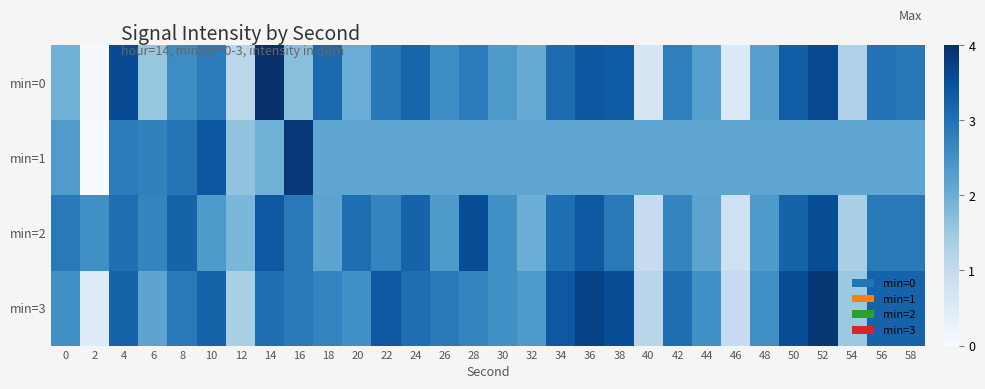

Rank the series by their maximum value, from lowest to highest.

2, 1, 3, 0